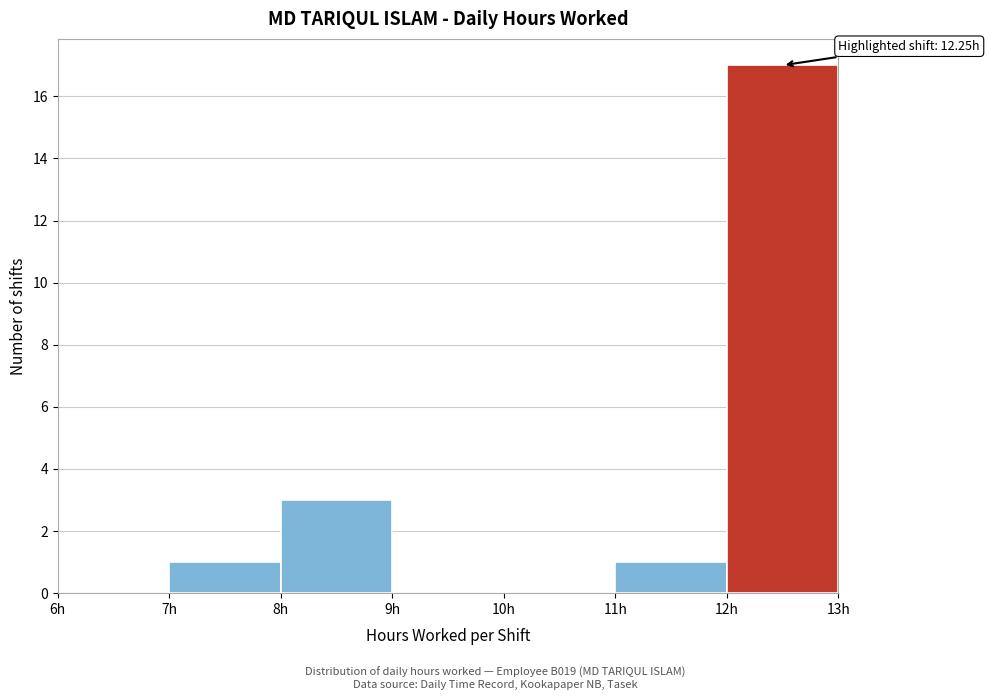

Which range on the x-axis has the tallest bar?

12 to 13